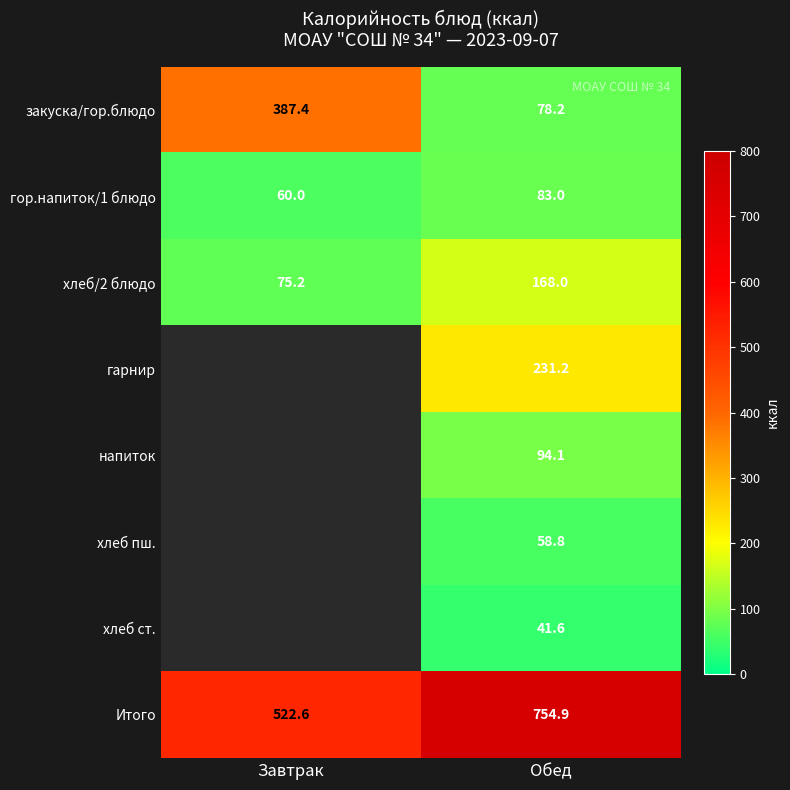

Which category has the lowest value in the гор.напиток/1 блюдо series?

Завтрак